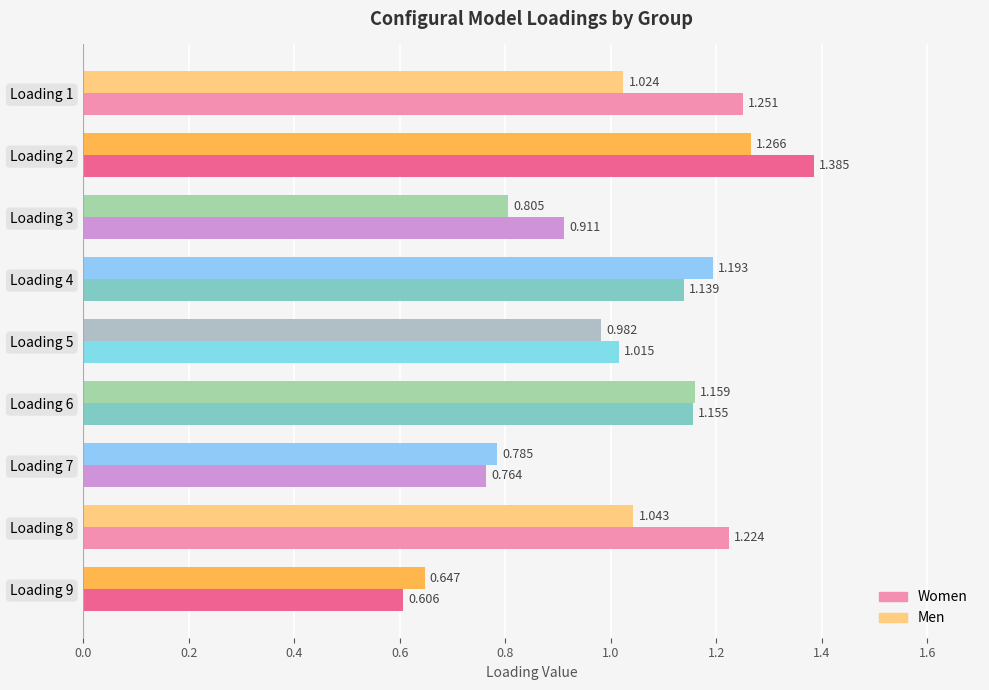

What is the lowest value of the Men series?

0.6